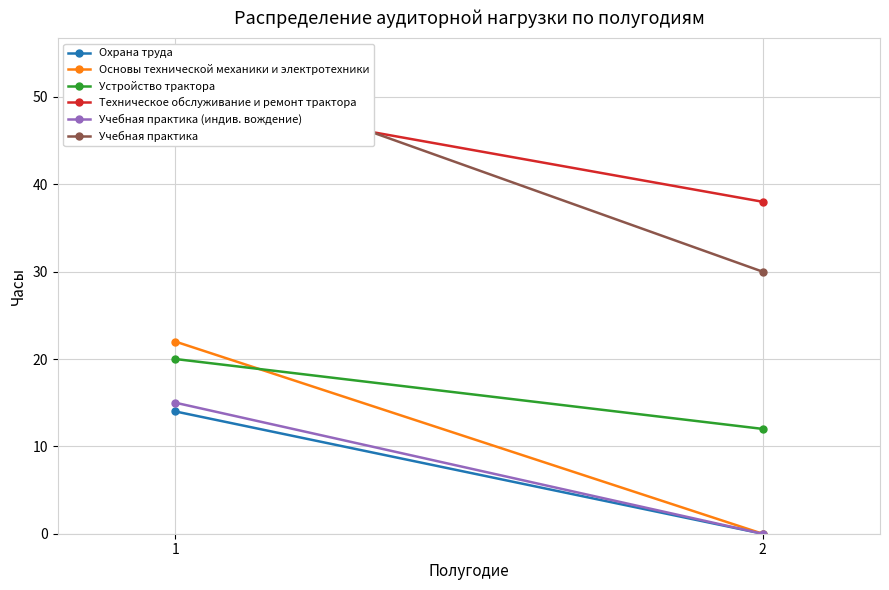

What is the value of the Устройство трактора point at the 2nd from the left?

12